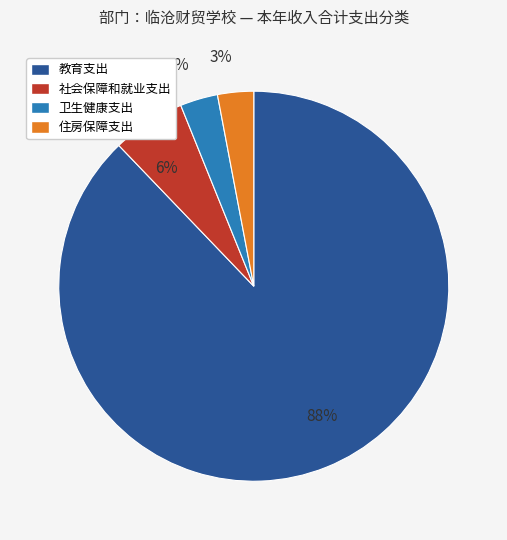

To the nearest percent, what is the difference between the 社会保障和就业支出 and 卫生健康支出 slice percentages?

3%